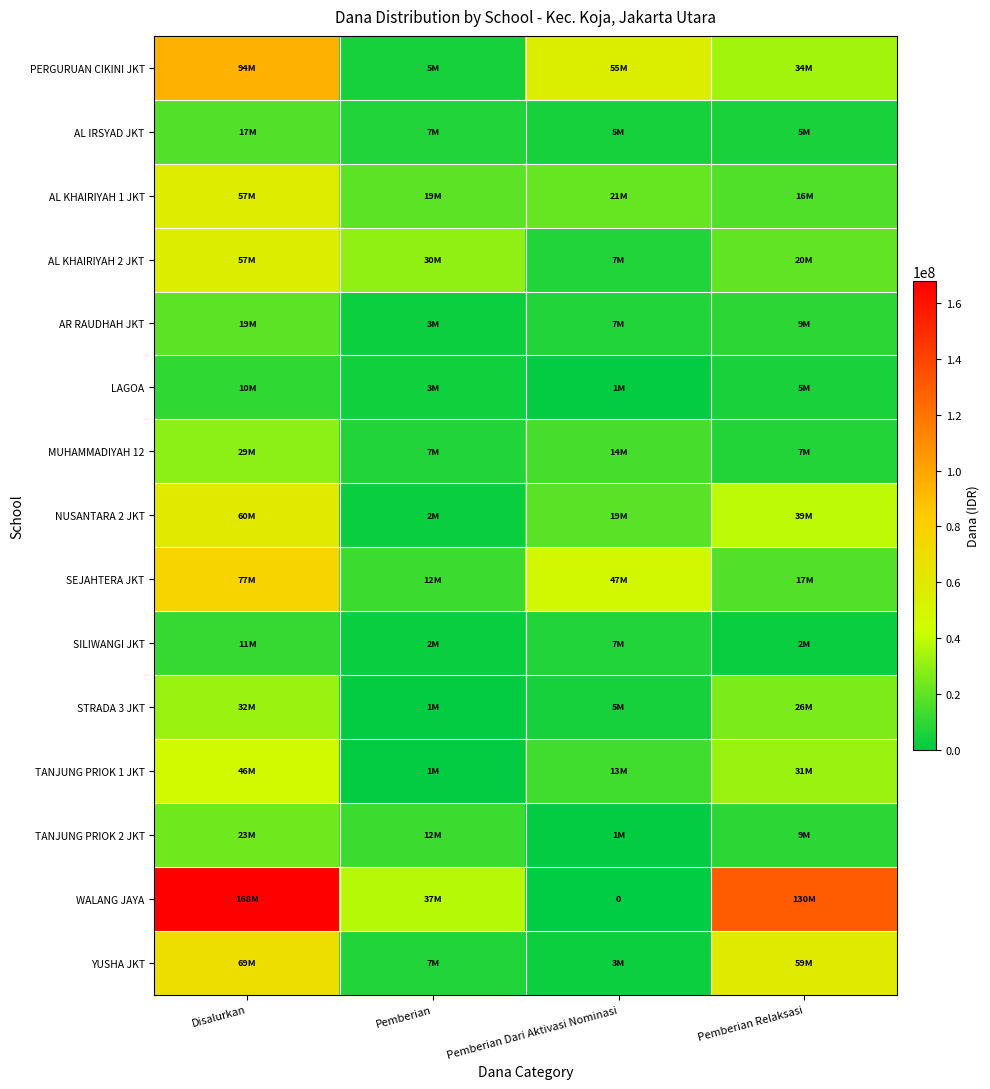

Rank the series by their maximum value, from highest to lowest.

WALANG JAYA, PERGURUAN CIKINI JKT, SEJAHTERA JKT, YUSHA JKT, NUSANTARA 2 JKT, AL KHAIRIYAH 1 JKT, AL KHAIRIYAH 2 JKT, TANJUNG PRIOK 1 JKT, STRADA 3 JKT, MUHAMMADIYAH 12, TANJUNG PRIOK 2 JKT, AR RAUDHAH JKT, AL IRSYAD JKT, SILIWANGI JKT, LAGOA